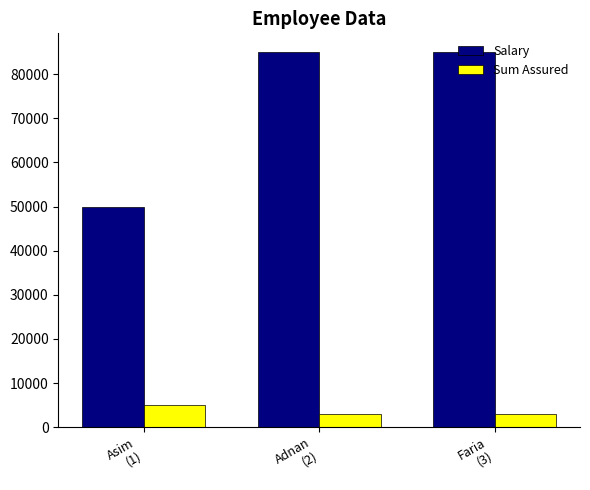

What is the difference between the maximum and minimum values in the Salary series?

35000